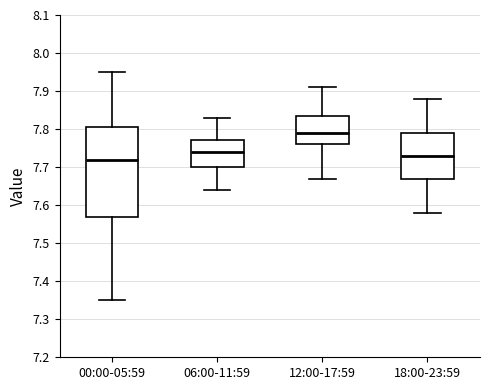

Comparing the boxes themselves (not the whiskers), which one is the tallest?

00:00-05:59